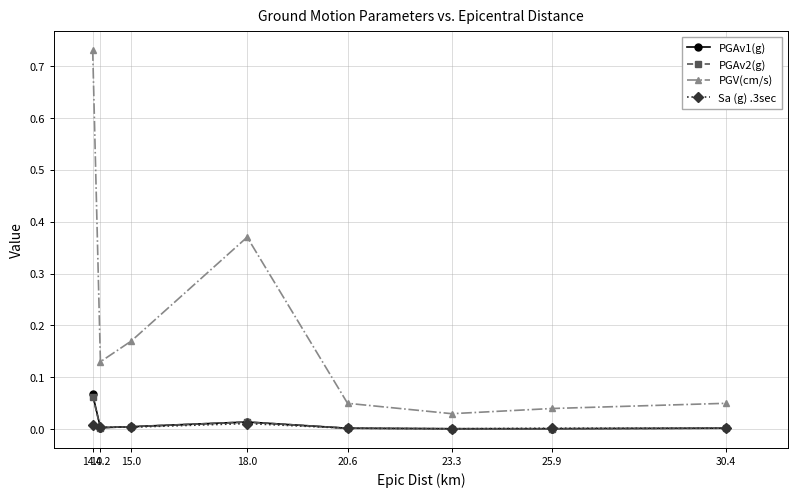

Which series has the largest range (max minus min)?

PGV(cm/s)